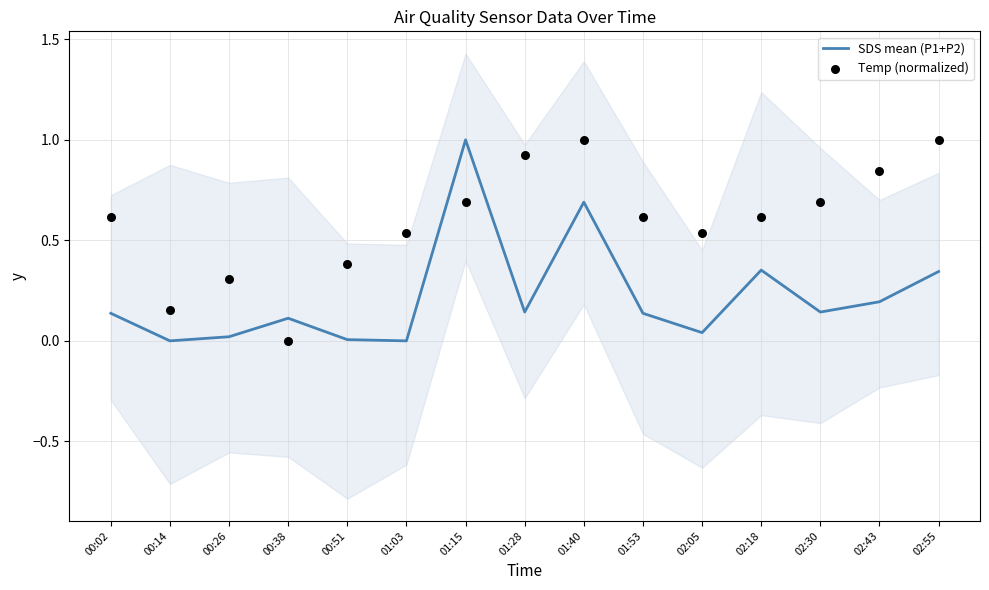

Which series has the largest Y range (max minus min)?

SDS mean (P1+P2)